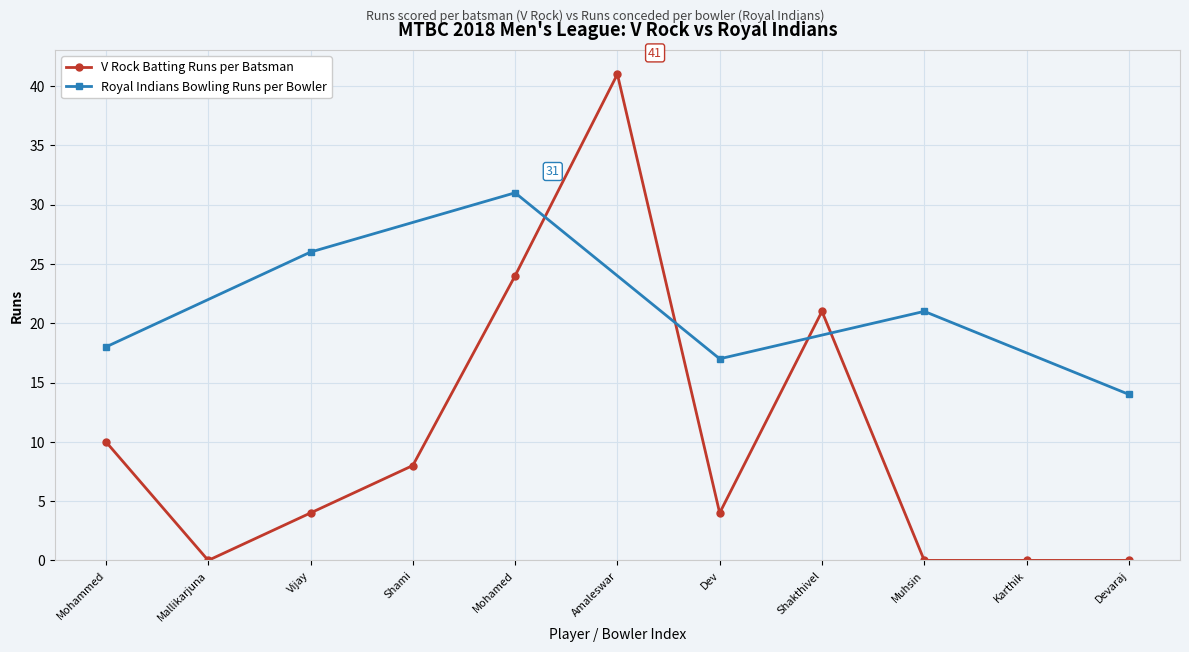

Reading left to right, list all the values displayed in this chart.

Mohammed=10	Mallikarjuna=0	Vijay=4	Shami=8	Mohamed=24	Amaleswar=41	Dev=4	Shakthivel=21	Muhsin=0	Karthik=0	Devaraj=0